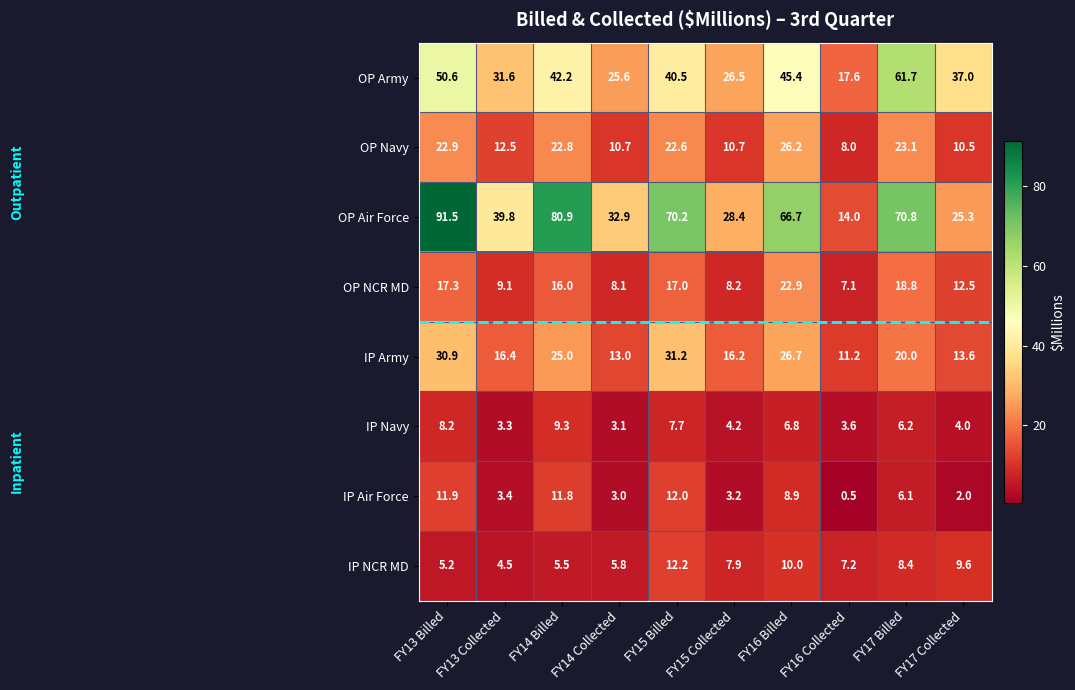

Which series changed the most between FY14 Collected and FY15 Collected?

OP Air Force